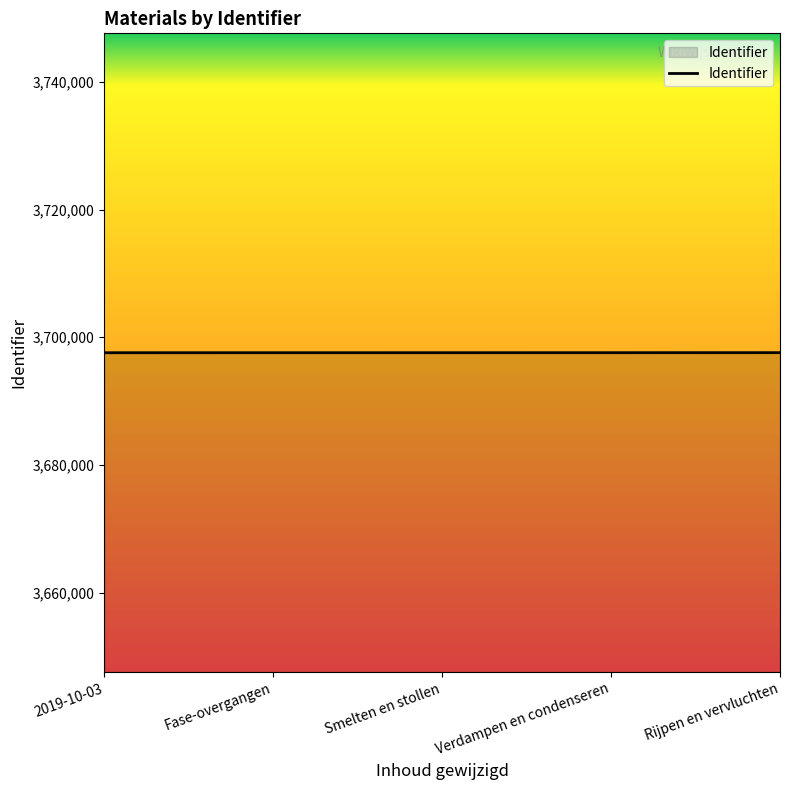

True or false: the data shows 5967334 at Fase-overgangen.

False